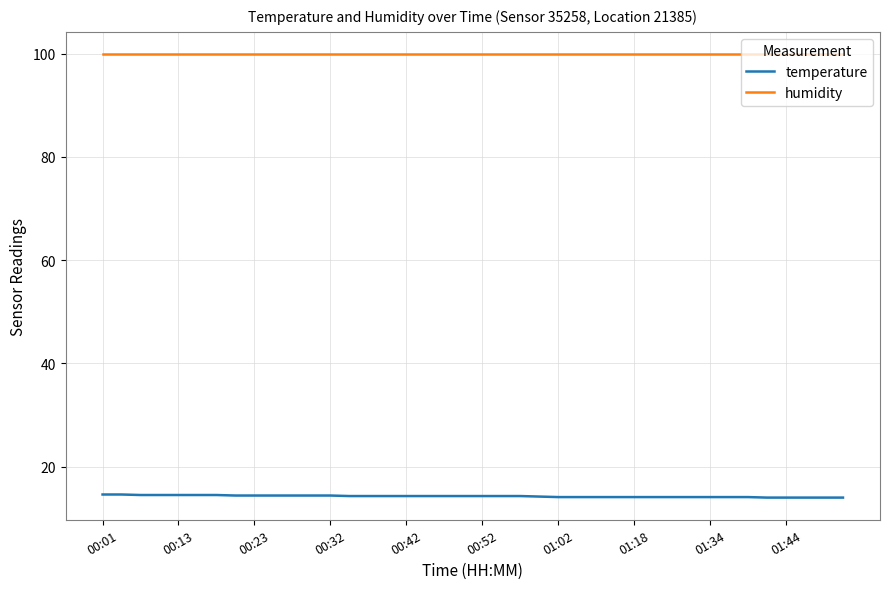

What is the highest value of the temperature series?

14.6